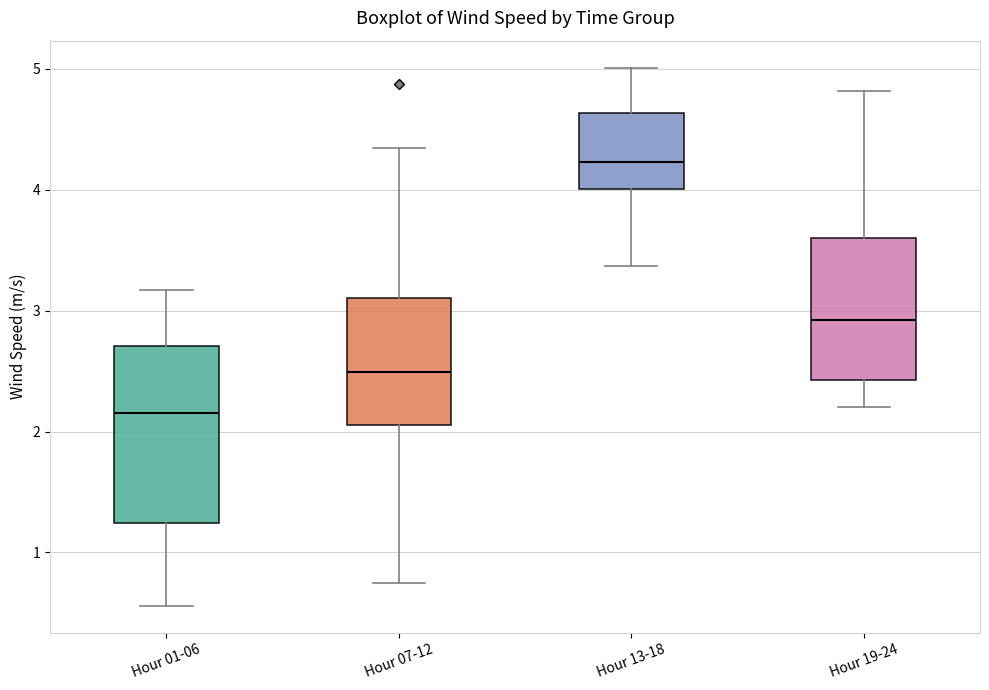

Where is the upper edge of the box for Hour 07-12 on the y-axis? The values are not printed on the chart, so give them approximately, as read against the axis.

3.1